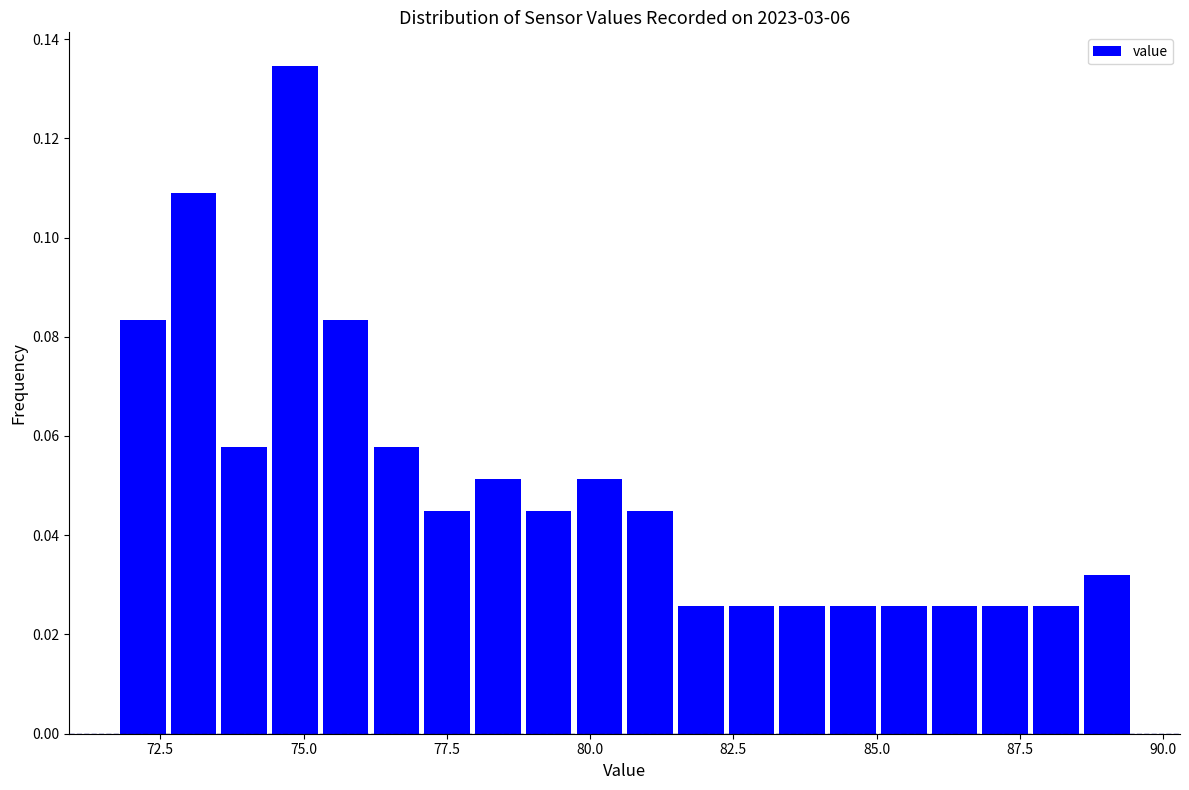

Around what value on the x-axis is the tallest bar? Give the approximate position of its centre, as read against the axis.

75.0